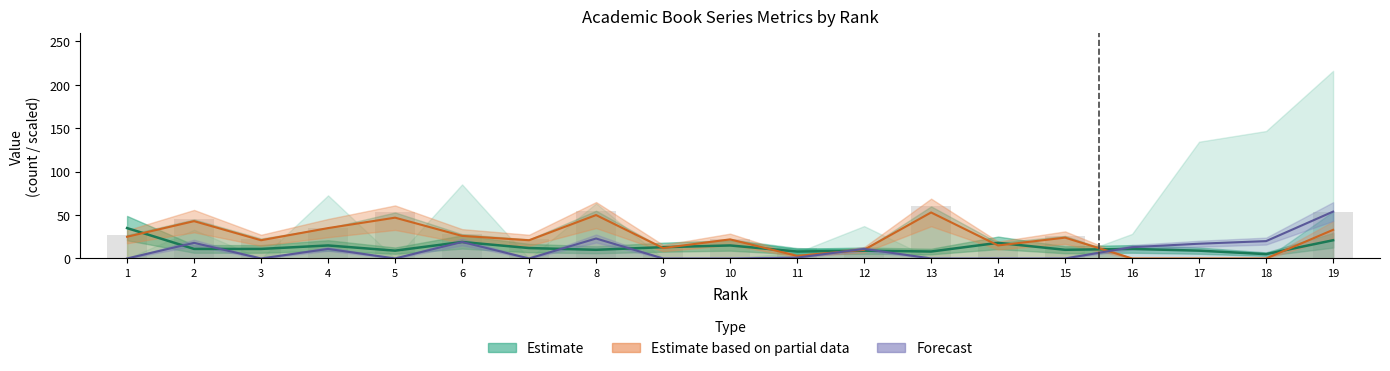

What is the sum of the Forecast values at 16 and 3?

13